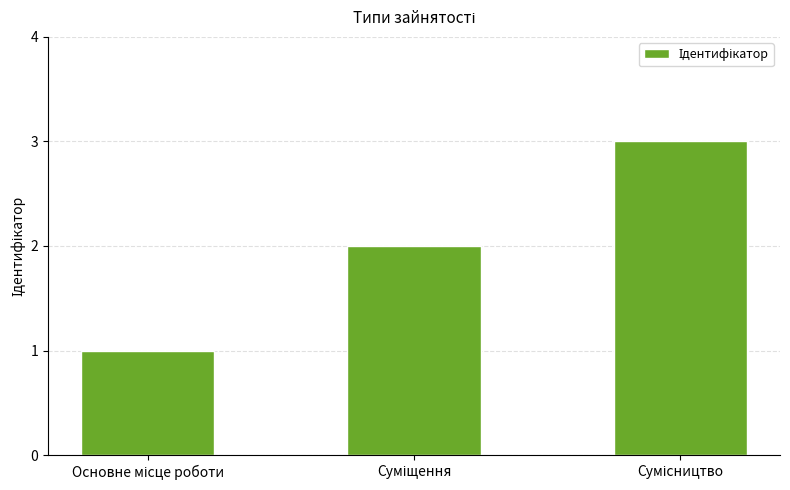

Does the chart contain any negative values?

No